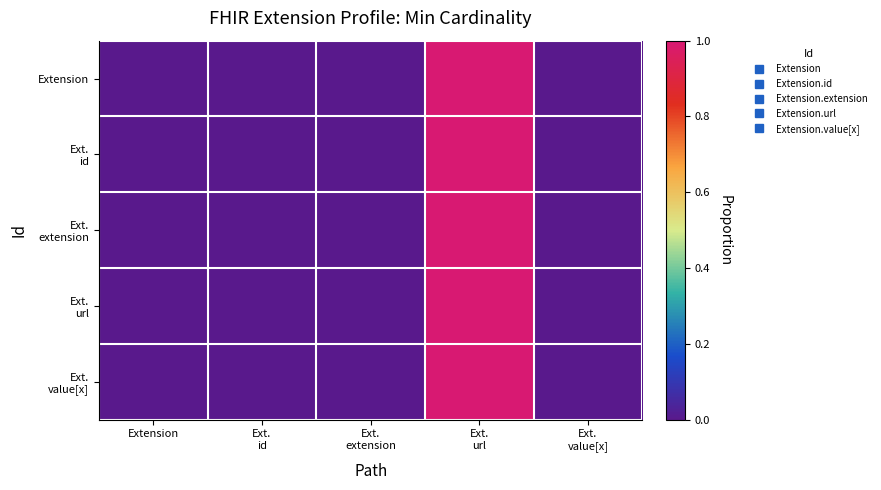

Which series changed the most between Extension and Ext. id?

Extension